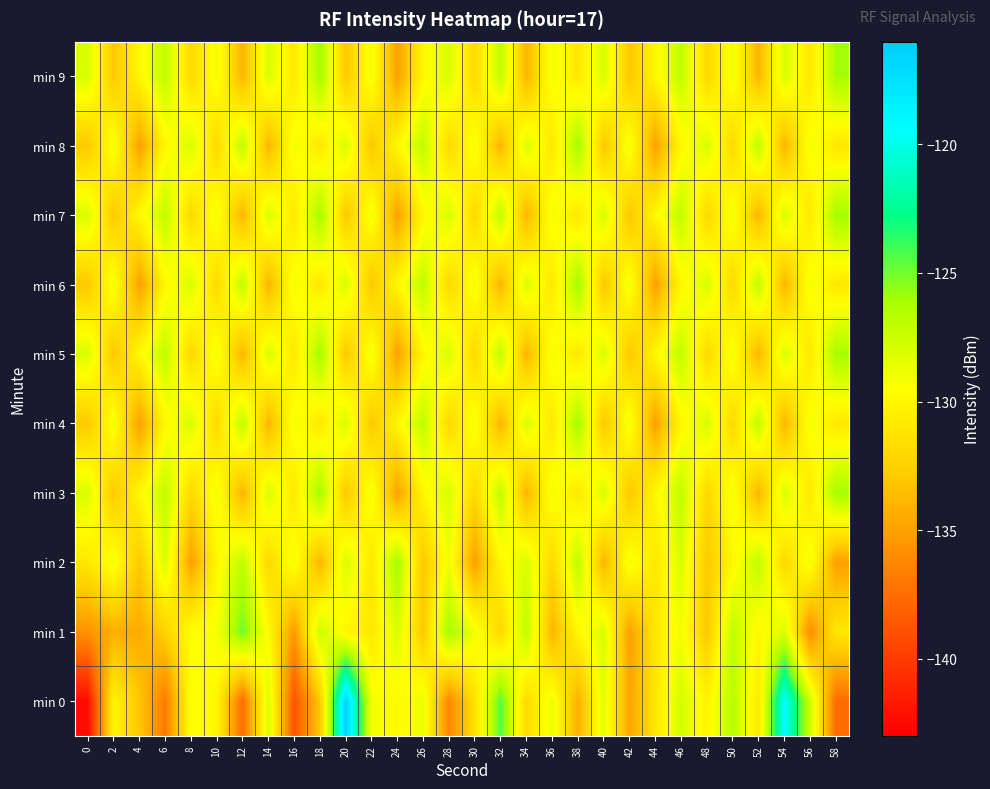

Reading left to right, extract all data points from this chart.

min 0: 0=-142.3	2=-130.2	4=-133.0	6=-136.9	8=-129.3	10=-130.0	12=-137.6	14=-128.1	16=-138.9	18=-133.0	20=-116.5	22=-129.0	24=-129.9	26=-128.6	28=-136.3	30=-131.4	32=-124.4	34=-131.9	36=-128.7	38=-134.3	40=-128.3	42=-134.8	44=-131.1	46=-127.8	48=-130.2	50=-126.7	52=-130.9	54=-119.4	56=-127.5	58=-137.6
min 1: 0=-135.7	2=-134.3	4=-134.5	6=-132.5	8=-129.6	10=-129.2	12=-124.9	14=-129.8	16=-135.3	18=-127.4	20=-130.0	22=-131.0	24=-128.0	26=-133.0	28=-126.0	30=-129.0	32=-132.0	34=-127.0	36=-134.0	38=-130.0	40=-128.0	42=-135.0	44=-131.0	46=-129.0	48=-133.0	50=-127.0	52=-130.0	54=-128.0	56=-136.0	58=-131.0
min 2: 0=-131.0	2=-129.0	4=-133.0	6=-128.0	8=-135.0	10=-130.0	12=-127.0	14=-132.0	16=-129.0	18=-134.0	20=-128.0	22=-131.0	24=-126.0	26=-133.0	28=-129.0	30=-135.0	32=-130.0	34=-128.0	36=-132.0	38=-127.0	40=-134.0	42=-129.0	44=-131.0	46=-128.0	48=-133.0	50=-130.0	52=-127.0	54=-132.0	56=-129.0	58=-135.0
min 3: 0=-128.0	2=-133.0	4=-130.0	6=-127.0	8=-132.0	10=-129.0	12=-134.0	14=-128.0	16=-131.0	18=-126.0	20=-133.0	22=-129.0	24=-135.0	26=-130.0	28=-128.0	30=-132.0	32=-127.0	34=-134.0	36=-129.0	38=-131.0	40=-128.0	42=-133.0	44=-130.0	46=-127.0	48=-132.0	50=-129.0	52=-134.0	54=-128.0	56=-131.0	58=-126.0
min 4: 0=-133.0	2=-129.0	4=-135.0	6=-130.0	8=-128.0	10=-132.0	12=-127.0	14=-134.0	16=-129.0	18=-131.0	20=-128.0	22=-133.0	24=-130.0	26=-127.0	28=-132.0	30=-129.0	32=-134.0	34=-128.0	36=-131.0	38=-126.0	40=-133.0	42=-129.0	44=-135.0	46=-130.0	48=-128.0	50=-132.0	52=-127.0	54=-134.0	56=-129.0	58=-131.0
min 5: 0=-128.0	2=-133.0	4=-130.0	6=-127.0	8=-132.0	10=-129.0	12=-134.0	14=-128.0	16=-131.0	18=-126.0	20=-133.0	22=-129.0	24=-135.0	26=-130.0	28=-128.0	30=-132.0	32=-127.0	34=-134.0	36=-129.0	38=-131.0	40=-128.0	42=-133.0	44=-130.0	46=-127.0	48=-132.0	50=-129.0	52=-134.0	54=-128.0	56=-131.0	58=-126.0
min 6: 0=-133.0	2=-129.0	4=-135.0	6=-130.0	8=-128.0	10=-132.0	12=-127.0	14=-134.0	16=-129.0	18=-131.0	20=-128.0	22=-133.0	24=-130.0	26=-127.0	28=-132.0	30=-129.0	32=-134.0	34=-128.0	36=-131.0	38=-126.0	40=-133.0	42=-129.0	44=-135.0	46=-130.0	48=-128.0	50=-132.0	52=-127.0	54=-134.0	56=-129.0	58=-131.0
min 7: 0=-128.0	2=-133.0	4=-130.0	6=-127.0	8=-132.0	10=-129.0	12=-134.0	14=-128.0	16=-131.0	18=-126.0	20=-133.0	22=-129.0	24=-135.0	26=-130.0	28=-128.0	30=-132.0	32=-127.0	34=-134.0	36=-129.0	38=-131.0	40=-128.0	42=-133.0	44=-130.0	46=-127.0	48=-132.0	50=-129.0	52=-134.0	54=-128.0	56=-131.0	58=-126.0
min 8: 0=-133.0	2=-129.0	4=-135.0	6=-130.0	8=-128.0	10=-132.0	12=-127.0	14=-134.0	16=-129.0	18=-131.0	20=-128.0	22=-133.0	24=-130.0	26=-127.0	28=-132.0	30=-129.0	32=-134.0	34=-128.0	36=-131.0	38=-126.0	40=-133.0	42=-129.0	44=-135.0	46=-130.0	48=-128.0	50=-132.0	52=-127.0	54=-134.0	56=-129.0	58=-131.0
min 9: 0=-128.0	2=-133.0	4=-130.0	6=-127.0	8=-132.0	10=-129.0	12=-134.0	14=-128.0	16=-131.0	18=-126.0	20=-133.0	22=-129.0	24=-135.0	26=-130.0	28=-128.0	30=-132.0	32=-127.0	34=-134.0	36=-129.0	38=-131.0	40=-128.0	42=-133.0	44=-130.0	46=-127.0	48=-132.0	50=-129.0	52=-134.0	54=-128.0	56=-131.0	58=-126.0